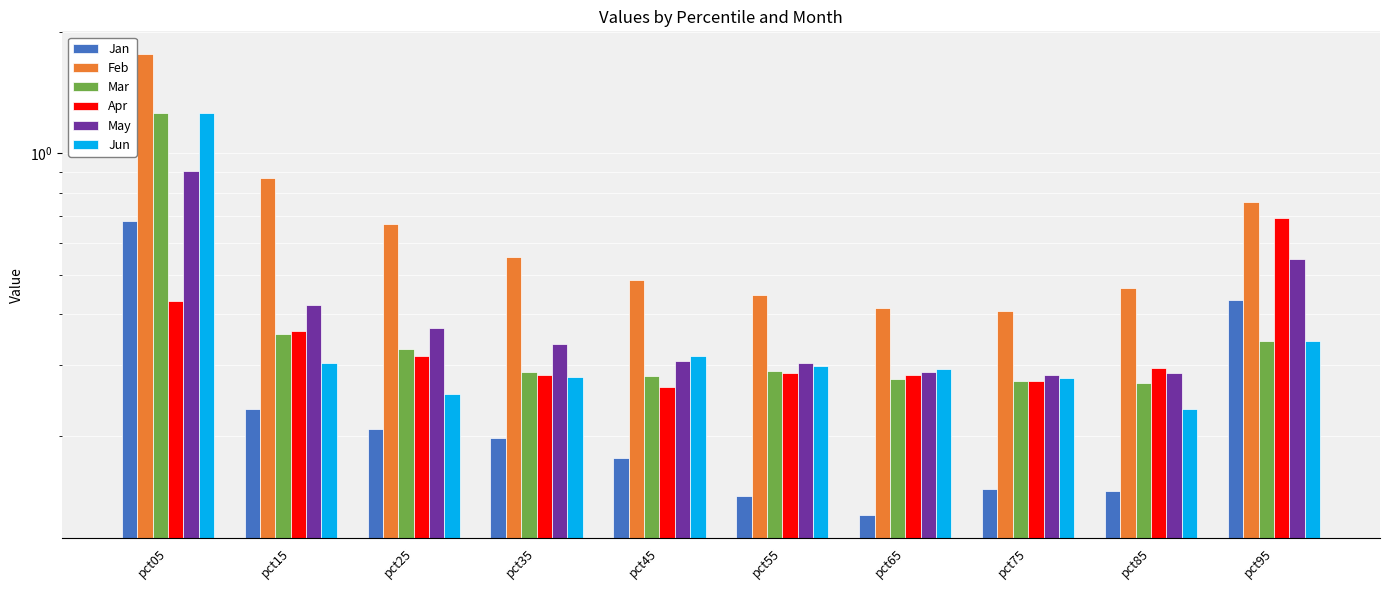

Is the value of Jun at pct25 greater than the value of Mar at pct85?

No